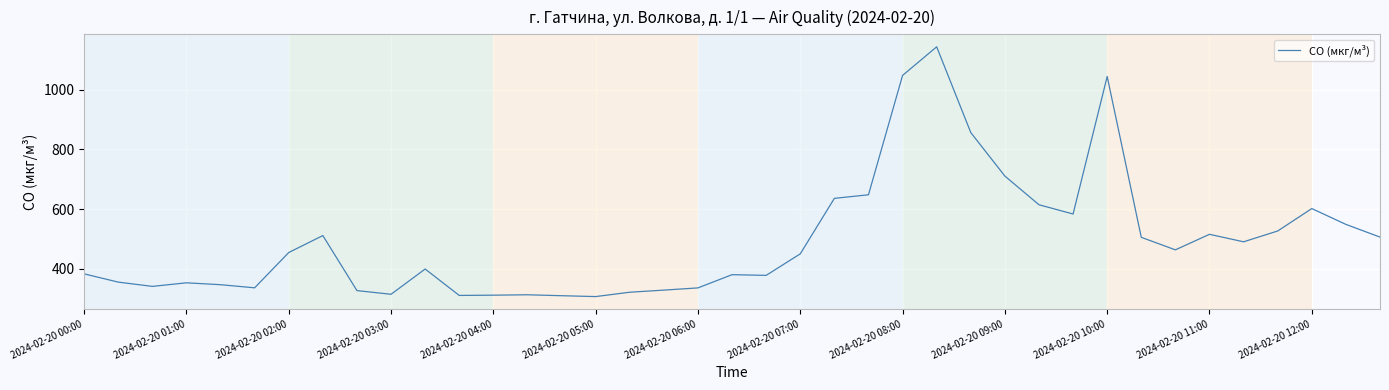

What is the greatest value displayed?

1143.6